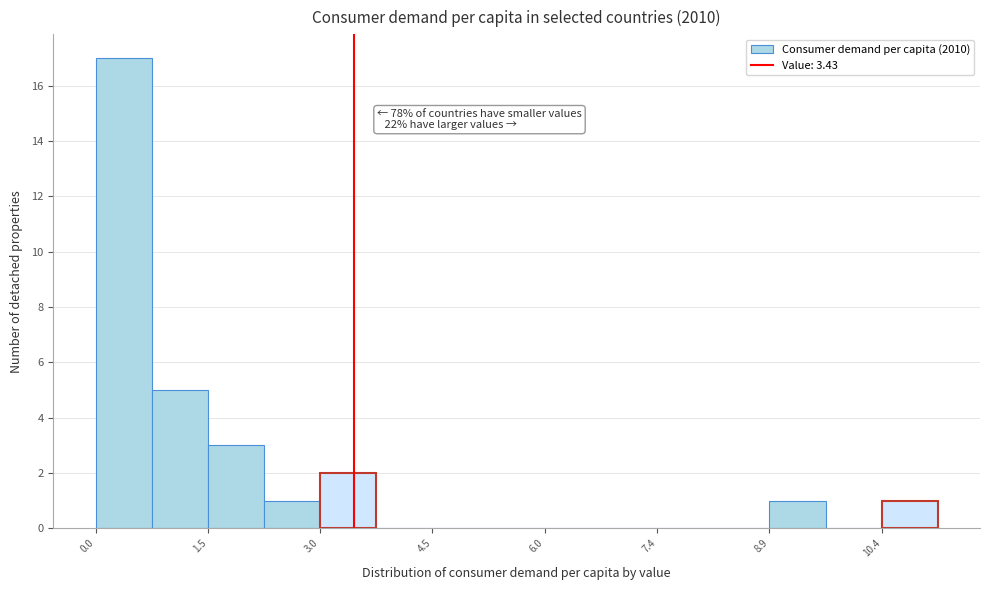

Around what value on the x-axis is the tallest bar? Give the approximate position of its centre, as read against the axis.

0.4